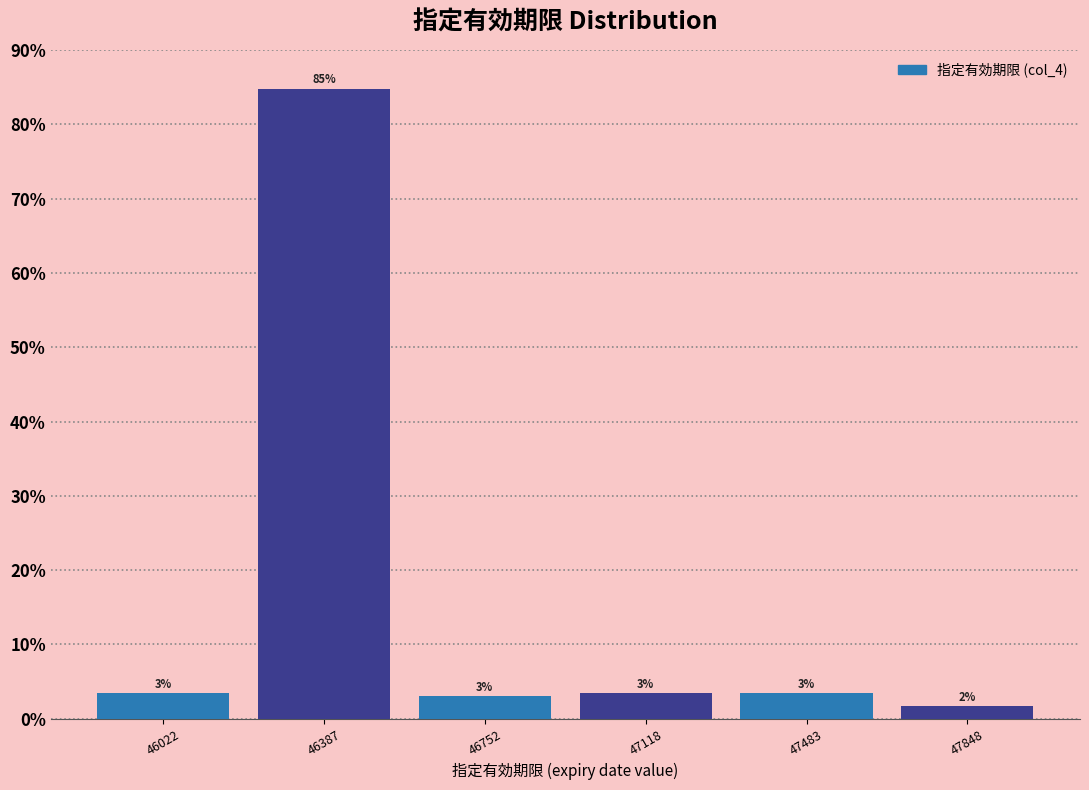

What is the value of the 2nd bar from the left?

84.8